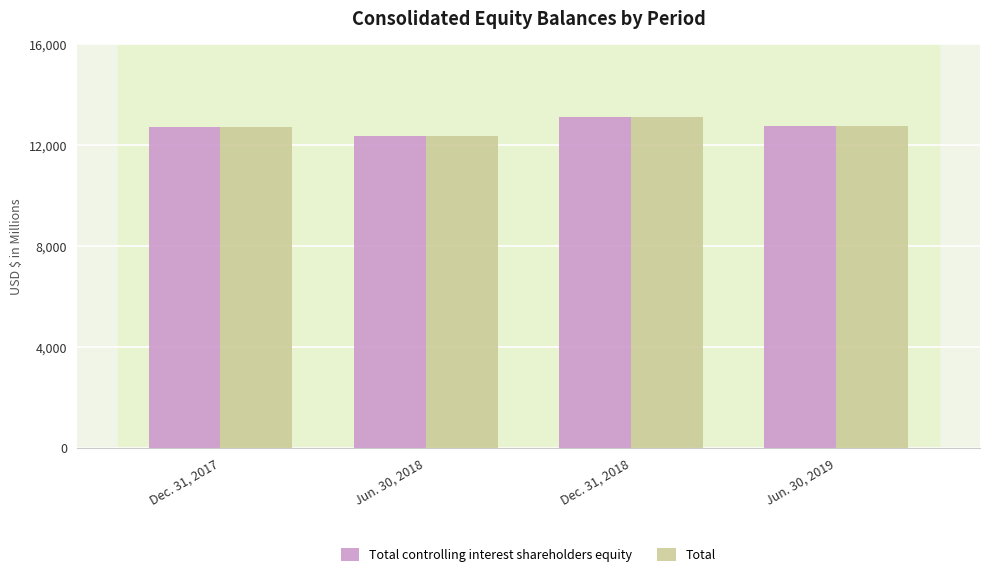

Which series changed the most between Jun. 30, 2018 and Jun. 30, 2019?

Total